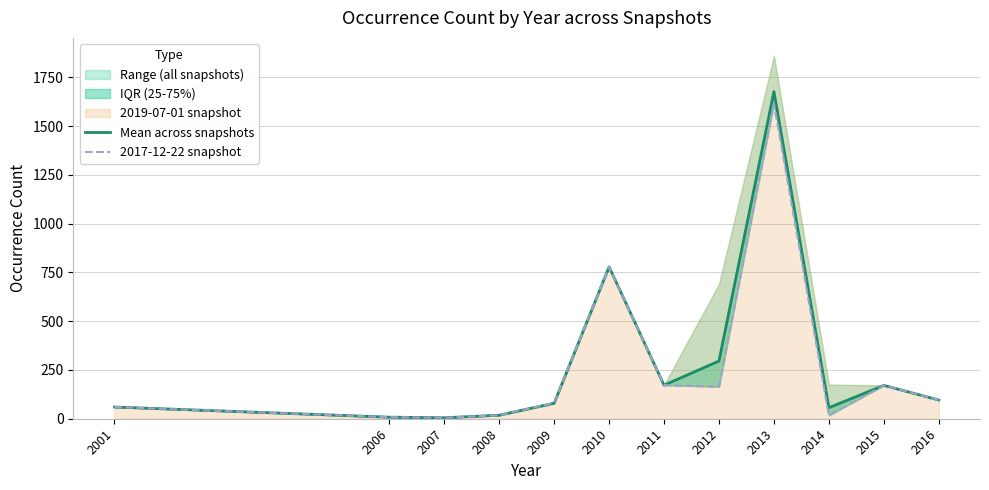

Which series has the largest total across all categories?

Mean across snapshots